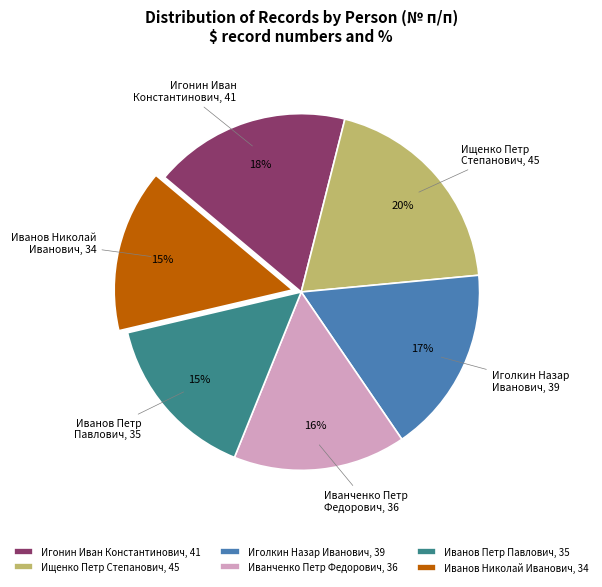

Between Иванов Николай Иванович and Иванченко Петр Федорович, which is larger?

Иванченко Петр Федорович